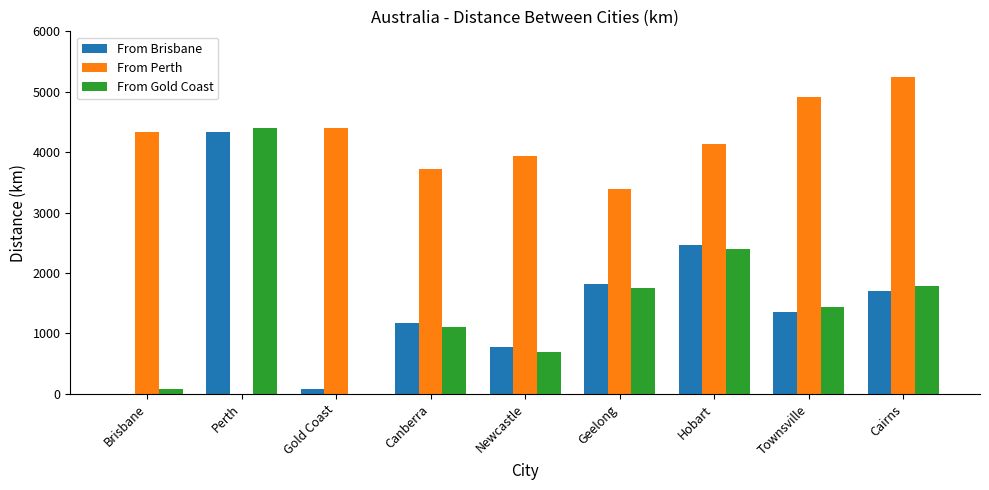

Are the bars horizontal?

No